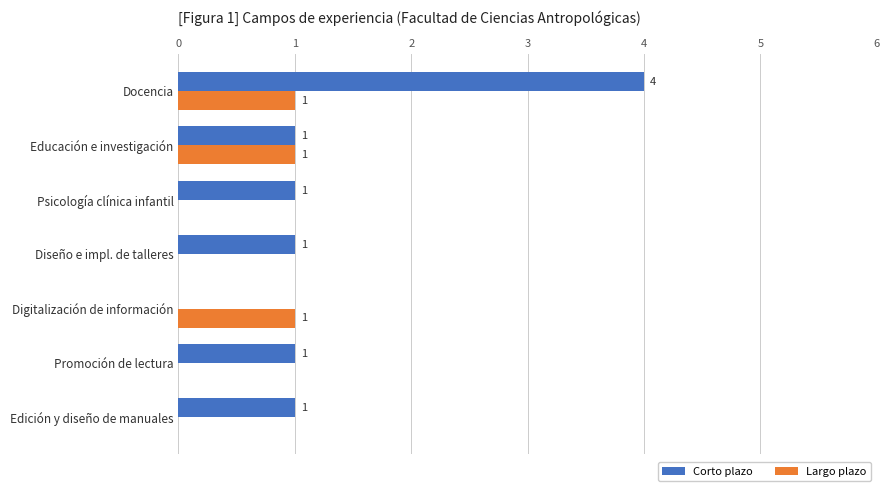

Which series has the largest total across all categories?

Corto plazo